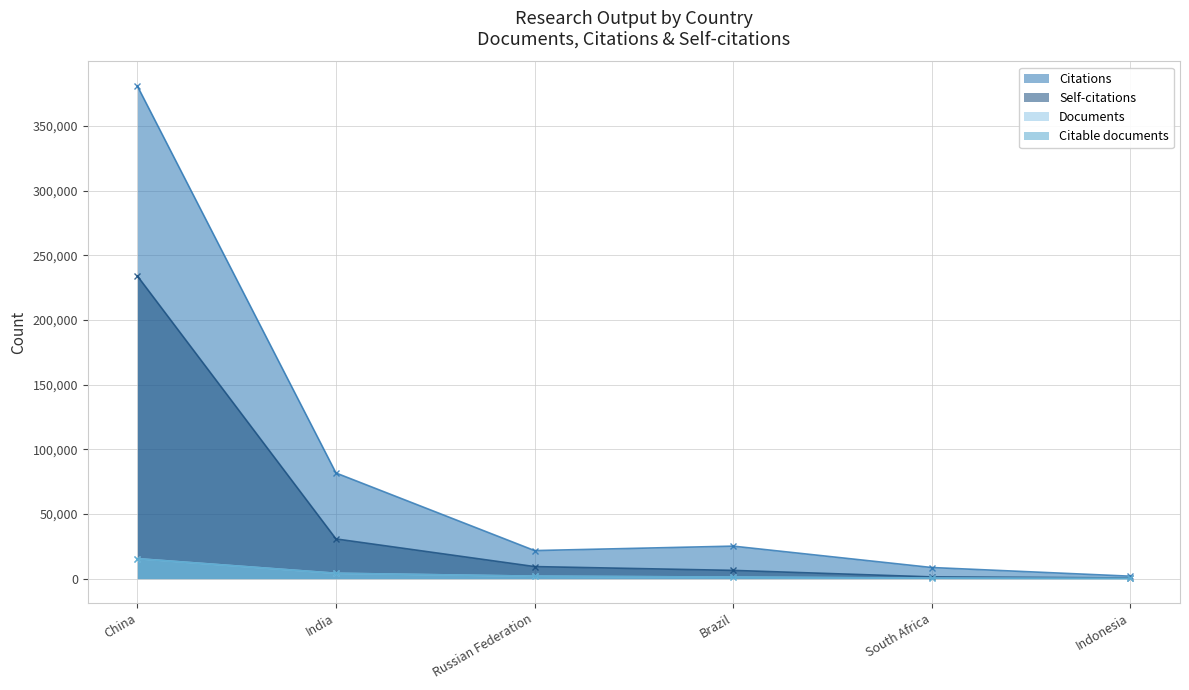

What is the sum of all Documents values?

22987